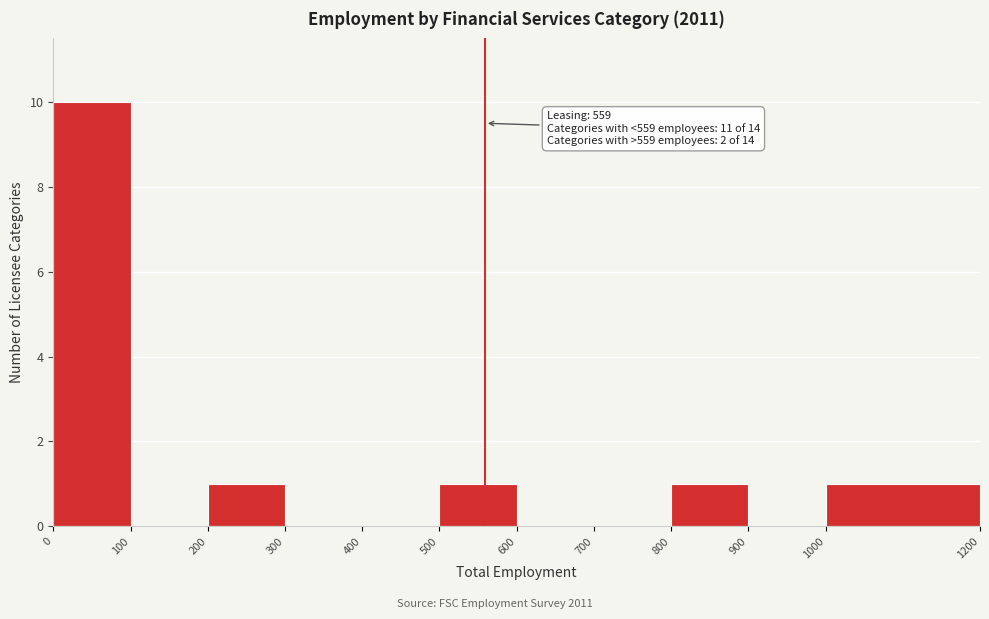

Which range on the x-axis has the tallest bar?

0 to 100